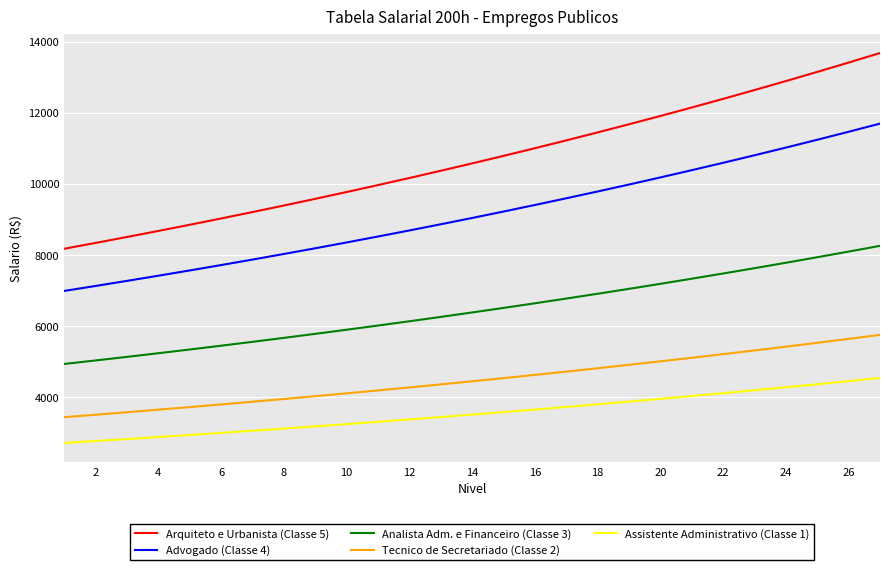

Which series has the largest total across all categories?

Arquiteto e Urbanista (Classe 5)